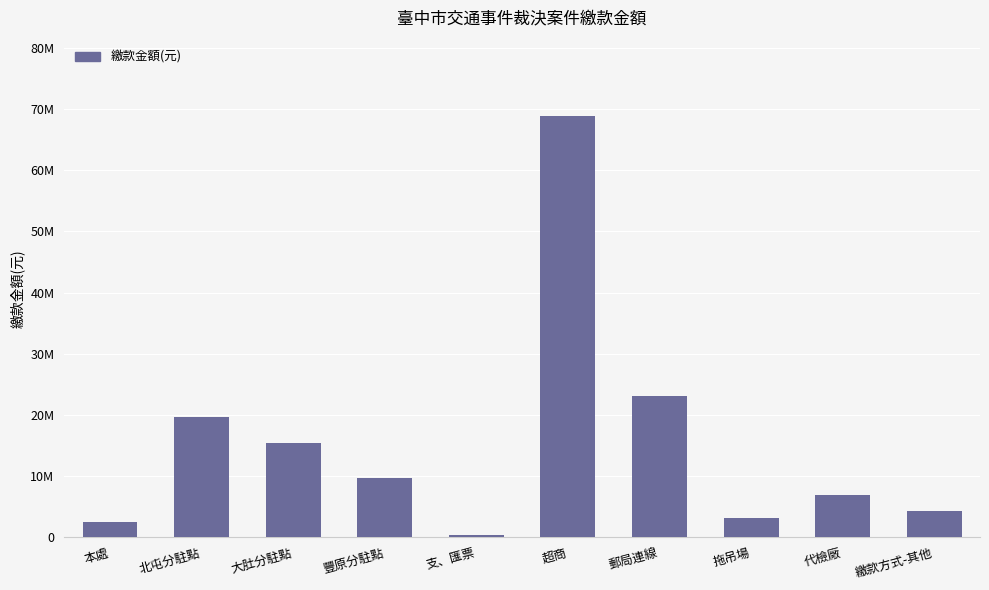

List the labels in order of value, largest first.

超商, 郵局連線, 北屯分駐點, 大肚分駐點, 豐原分駐點, 代檢廠, 繳款方式-其他, 拖吊場, 本處, 支、匯票